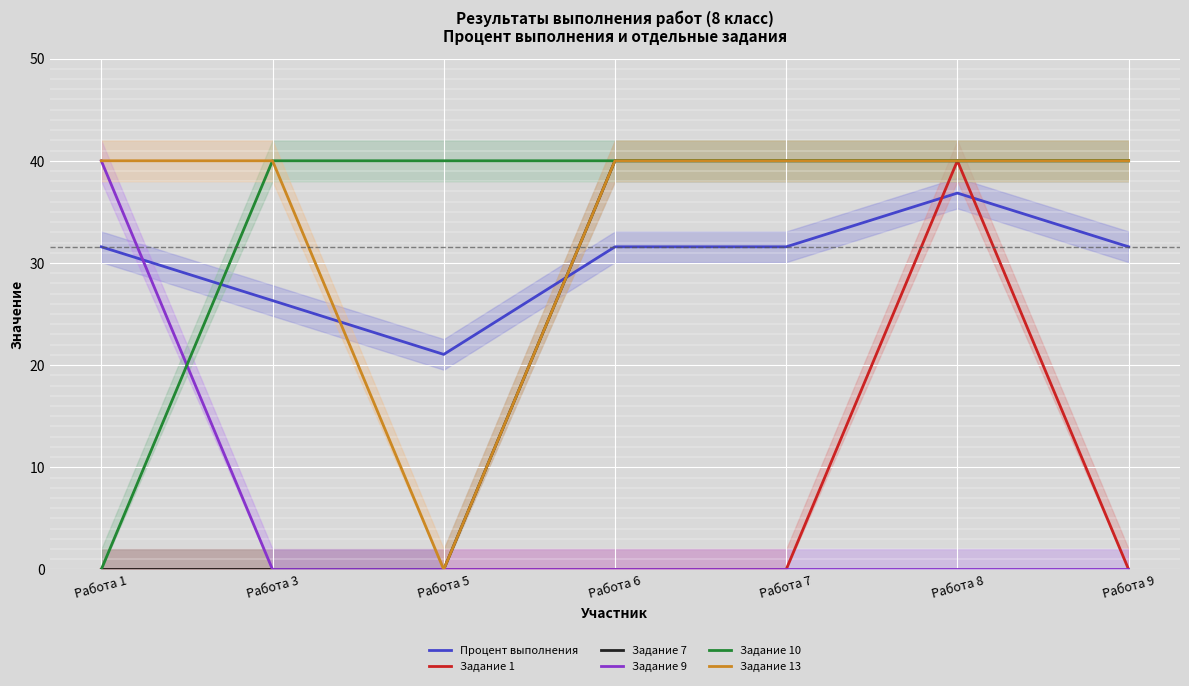

List the labels in order of Задание 7 value, smallest first.

Работа 1, Работа 3, Работа 5, Работа 6, Работа 7, Работа 8, Работа 9